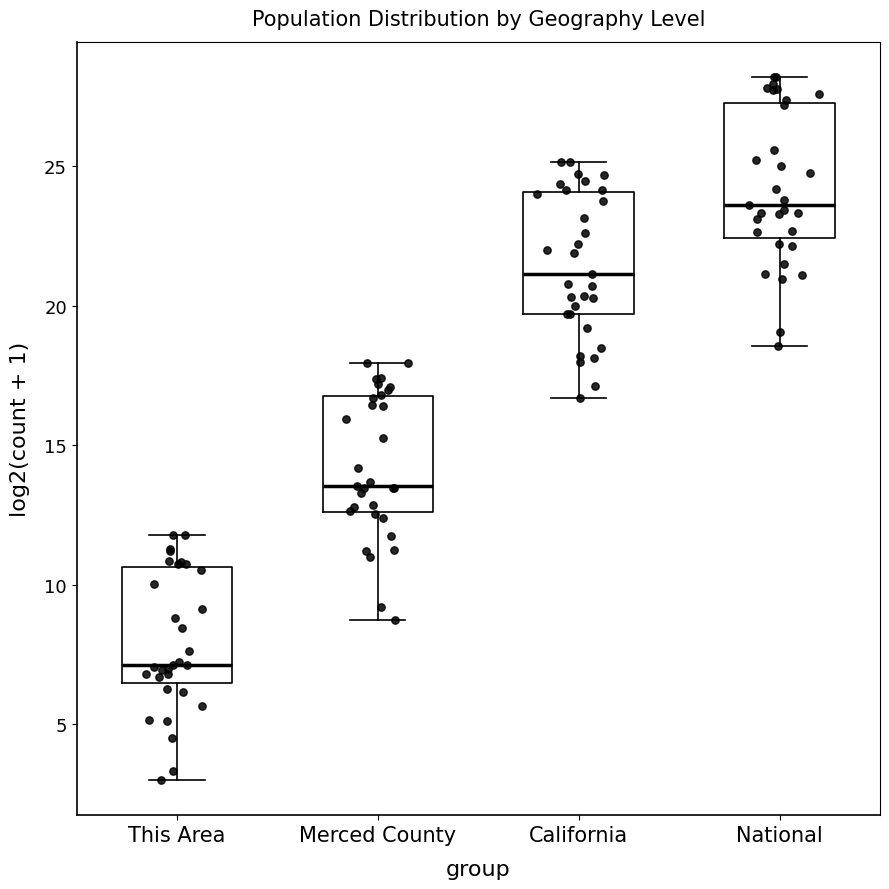

Where is the lower edge of the box for Merced County on the y-axis? The values are not printed on the chart, so give them approximately, as read against the axis.

12.5